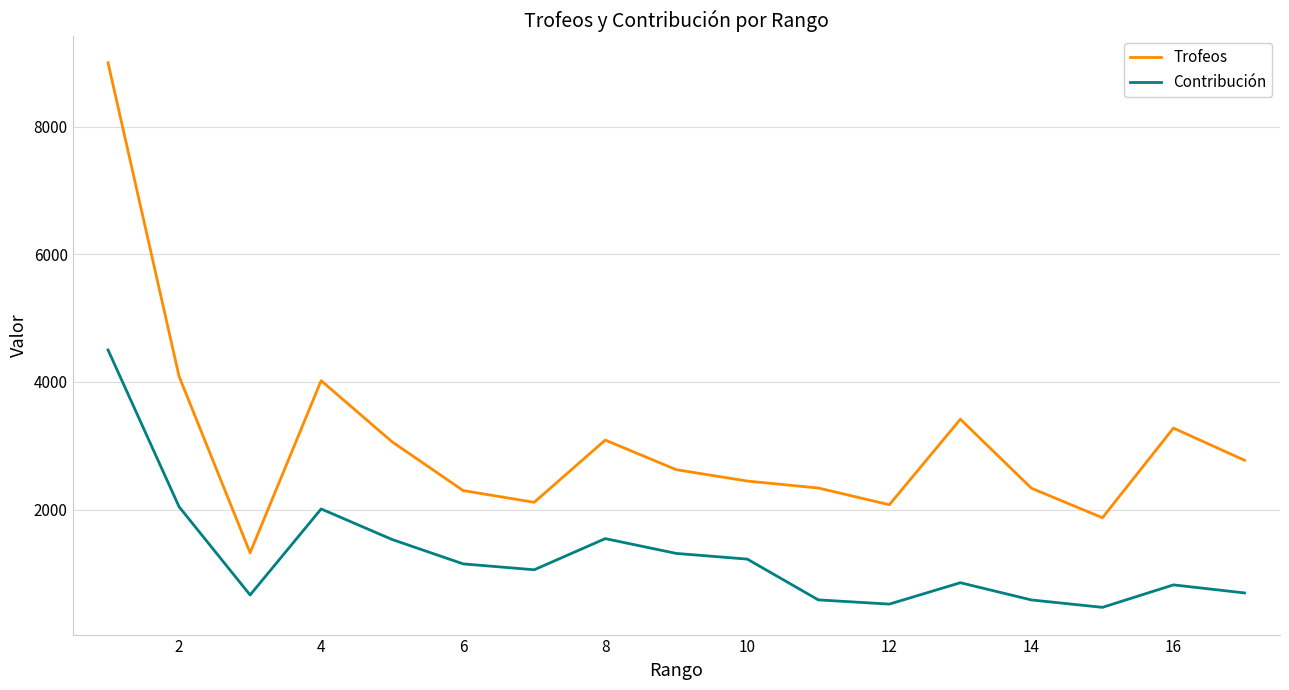

True or false: Contribución and Trofeos intersect in this chart.

False